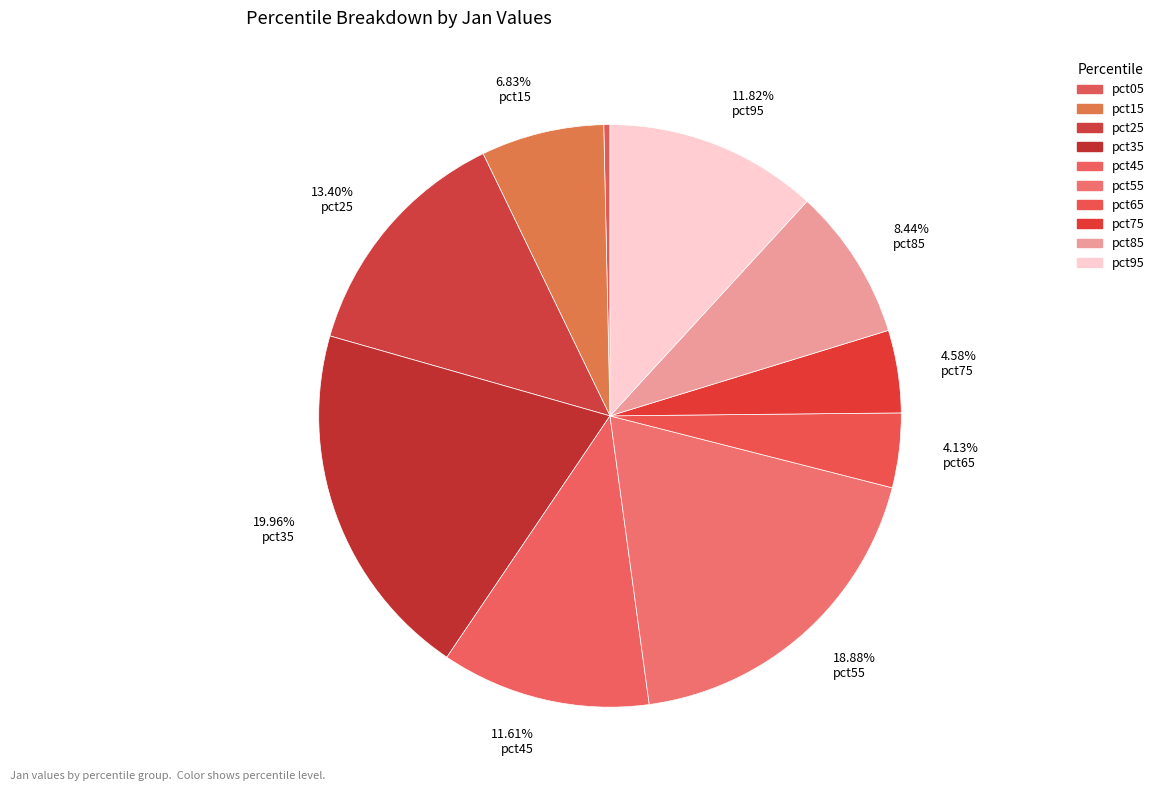

To the nearest percent, what is the difference between the pct15 and pct35 slice percentages?

13%